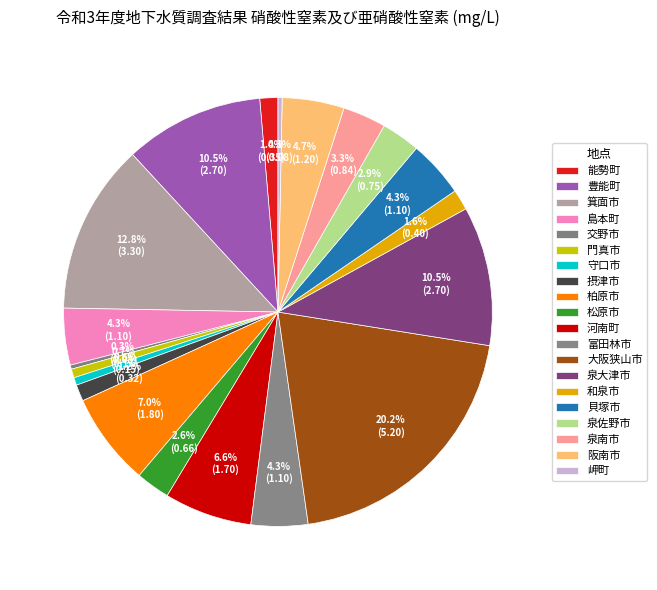

How many slices are in this pie chart?

20